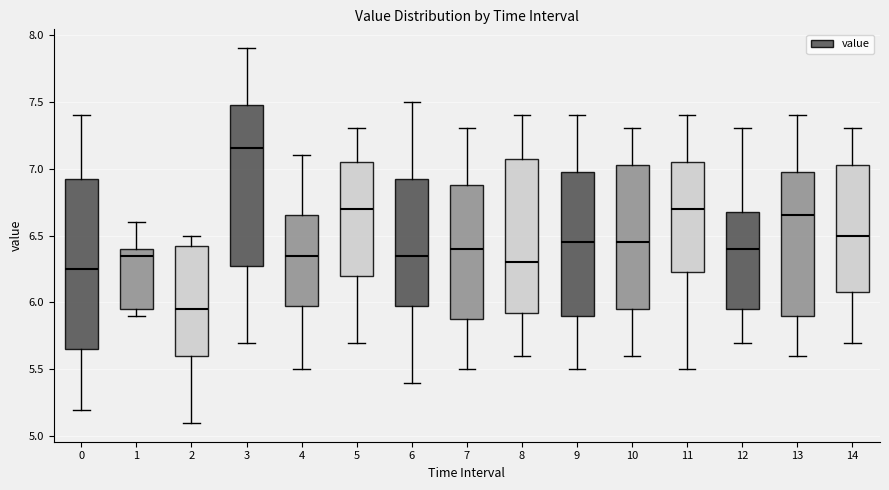

Reading left to right, read every box against the y-axis: the position of its median line, the range the box covers, and the ends of its whiskers. The values are not printed on the chart, so give them approximately, as read against the axis.

0: median 6.25, box 5.65 to 6.95, whiskers 5.20 to 7.40
1: median 6.35, box 5.95 to 6.40, whiskers 5.90 to 6.60
2: median 5.95, box 5.60 to 6.45, whiskers 5.10 to 6.50
3: median 7.15, box 6.30 to 7.50, whiskers 5.70 to 7.90
4: median 6.35, box 6.00 to 6.65, whiskers 5.50 to 7.10
5: median 6.70, box 6.20 to 7.05, whiskers 5.70 to 7.30
6: median 6.35, box 6.00 to 6.95, whiskers 5.40 to 7.50
7: median 6.40, box 5.90 to 6.90, whiskers 5.50 to 7.30
8: median 6.30, box 5.95 to 7.10, whiskers 5.60 to 7.40
9: median 6.45, box 5.90 to 7.00, whiskers 5.50 to 7.40
10: median 6.45, box 5.95 to 7.05, whiskers 5.60 to 7.30
11: median 6.70, box 6.25 to 7.05, whiskers 5.50 to 7.40
12: median 6.40, box 5.95 to 6.70, whiskers 5.70 to 7.30
13: median 6.65, box 5.90 to 7.00, whiskers 5.60 to 7.40
14: median 6.50, box 6.10 to 7.05, whiskers 5.70 to 7.30